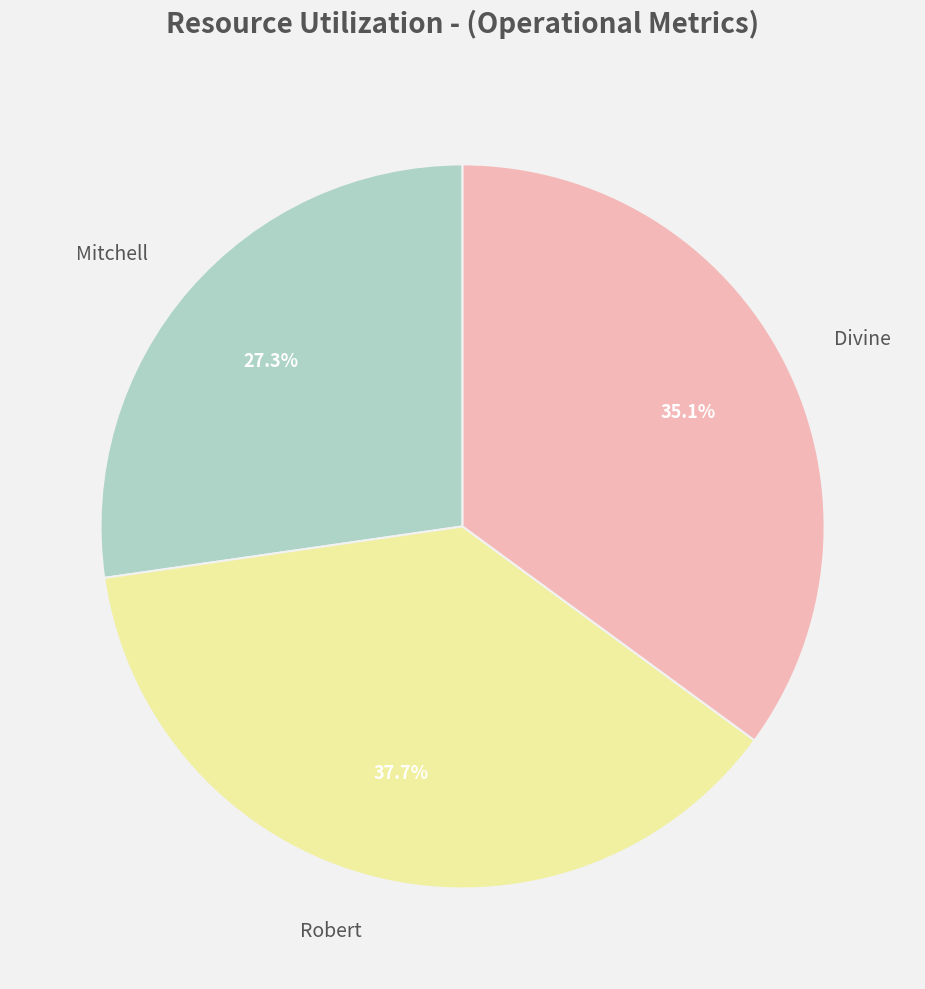

What is the ratio of the value at Robert to the value at Divine?

1.1